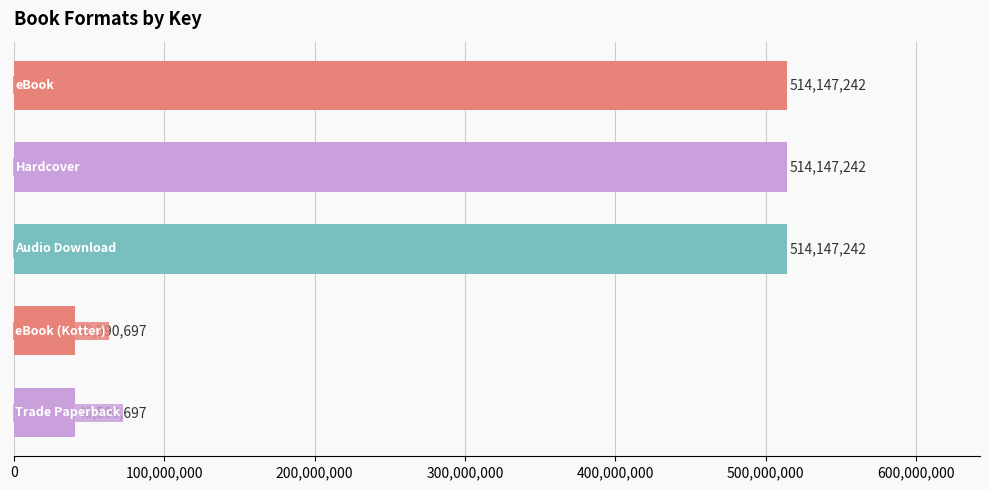

Reading top to bottom, extract all data points from this chart.

514147242	514147242	514147242	40590697	40590697